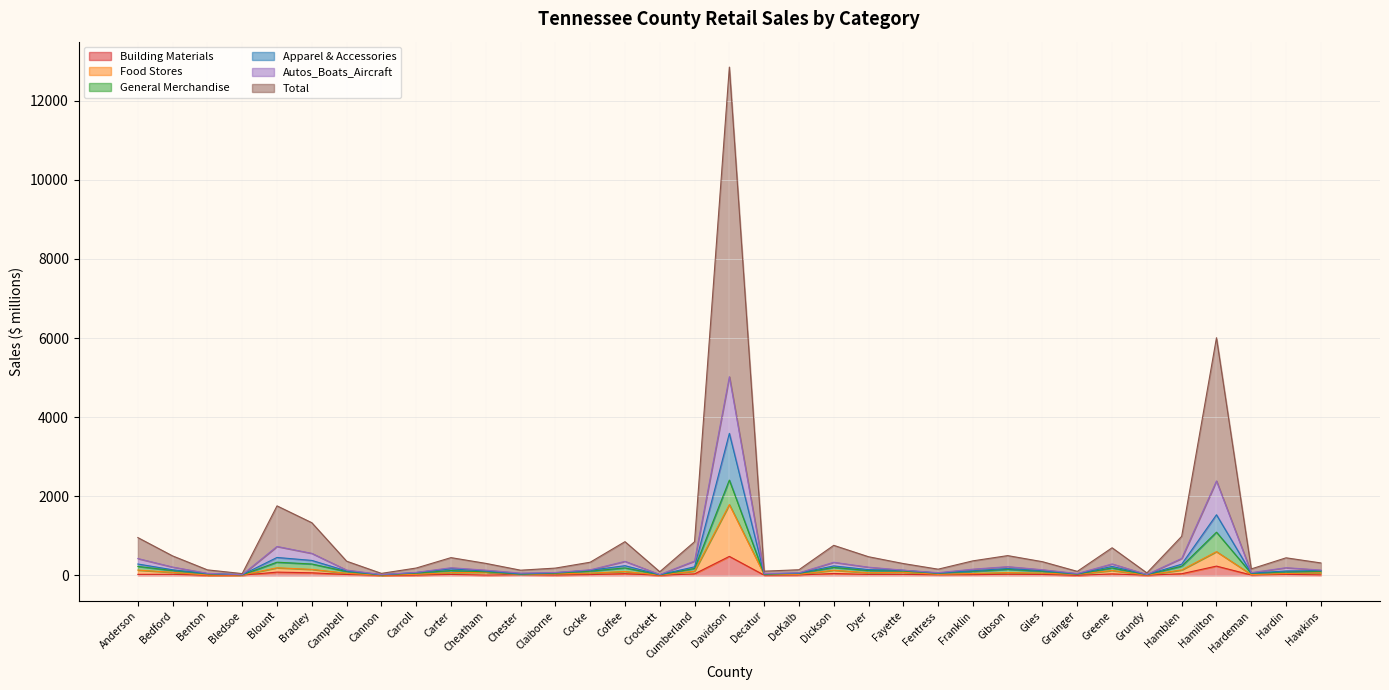

Does the chart have visible grid lines?

Yes